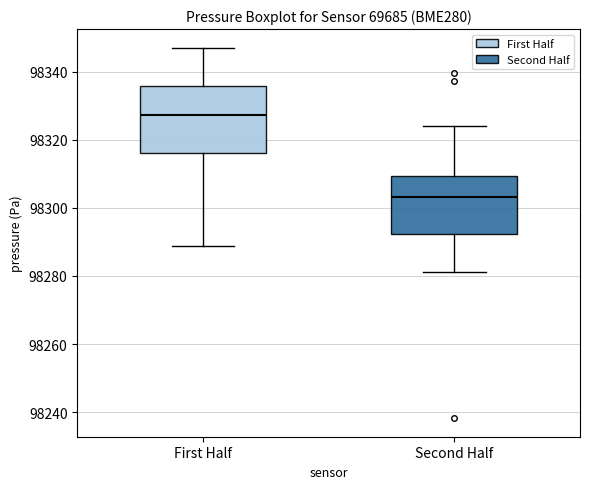

Reading left to right, transcribe this box plot: for each box, give where its median line is, the range the box spans, and where its two whiskers end, as read against the y-axis. The values are not printed on the chart, so give them approximately, as read against the axis.

First Half: median 98328, box 98316 to 98336, whiskers 98288 to 98348
Second Half: median 98304, box 98292 to 98310, whiskers 98282 to 98324